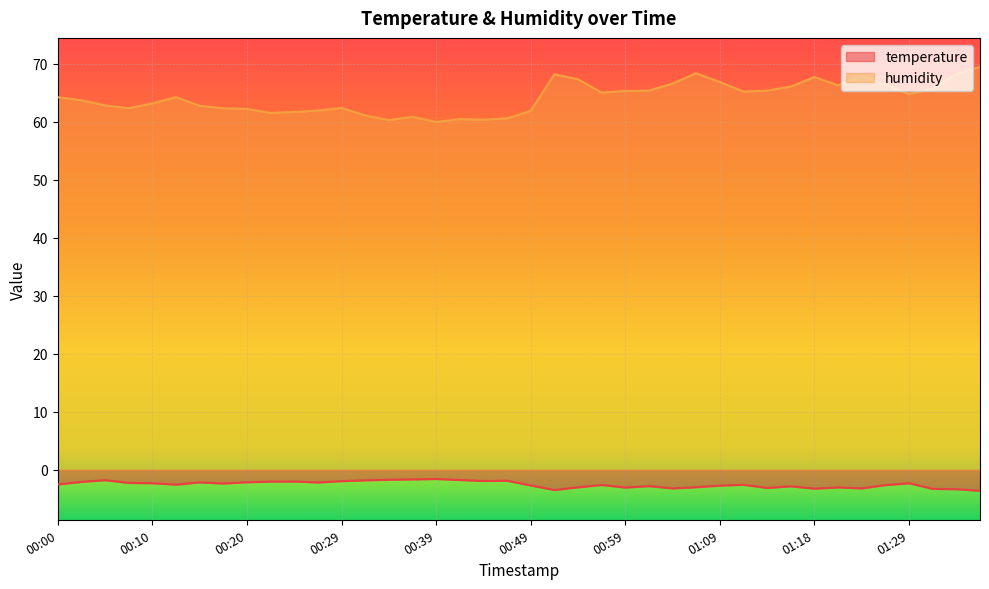

At which category does humidity reach its first local peak?

00:12